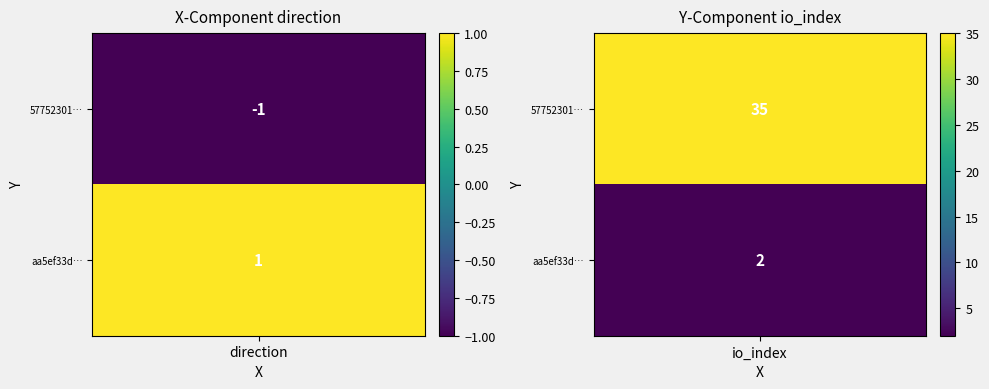

At how many categories does at least one series exceed 15?

1